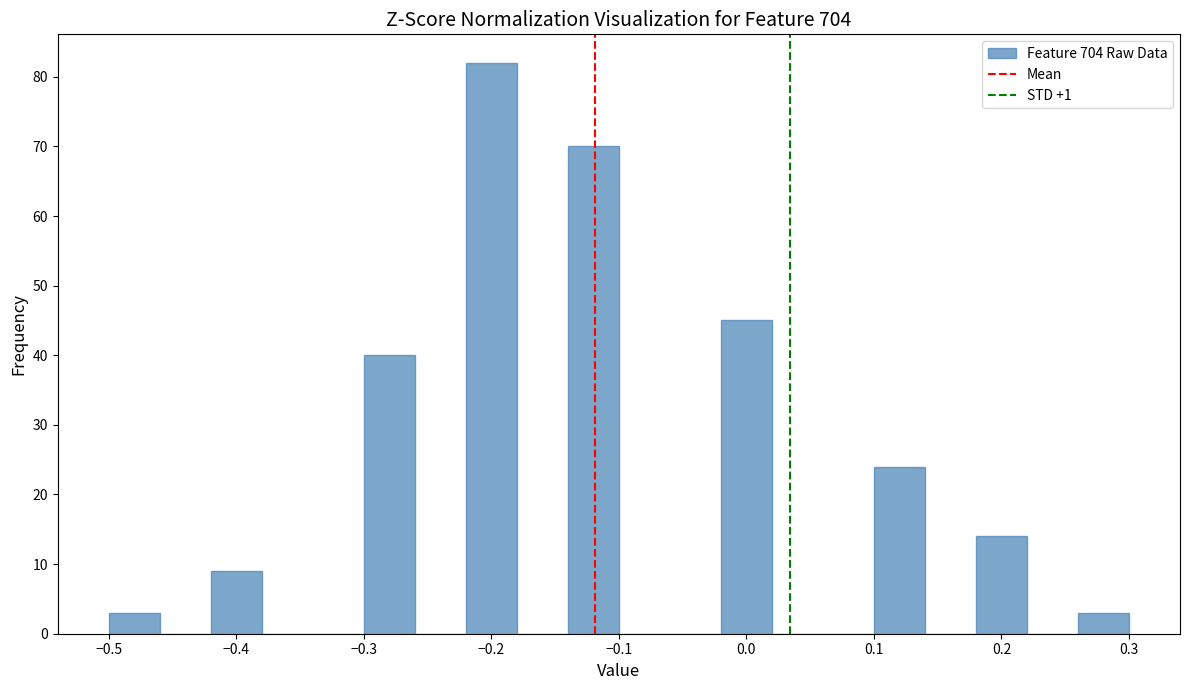

Reading left to right, transcribe this chart: for each bar, give the range it covers on the x-axis and its height. The values are not printed on the chart, so give them approximately, as read against the axis.

-0.50 to -0.46: 3
-0.46 to -0.42: 0
-0.42 to -0.38: 9
-0.38 to -0.34: 0
-0.34 to -0.30: 0
-0.30 to -0.26: 40
-0.26 to -0.22: 0
-0.22 to -0.18: 82
-0.18 to -0.14: 0
-0.14 to -0.10: 70
-0.10 to -0.06: 0
-0.06 to -0.02: 0
-0.02 to 0.02: 45
0.02 to 0.06: 0
0.06 to 0.10: 0
0.10 to 0.14: 24
0.14 to 0.18: 0
0.18 to 0.22: 14
0.22 to 0.26: 0
0.26 to 0.30: 3